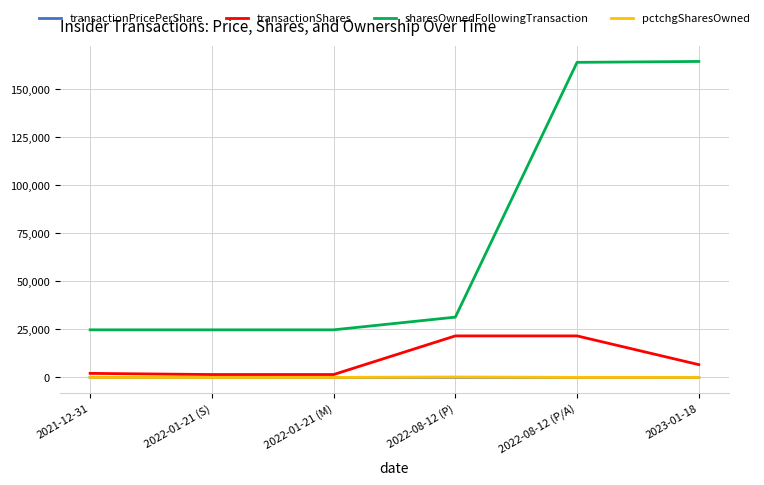

Which series has the largest range (max minus min)?

sharesOwnedFollowingTransaction